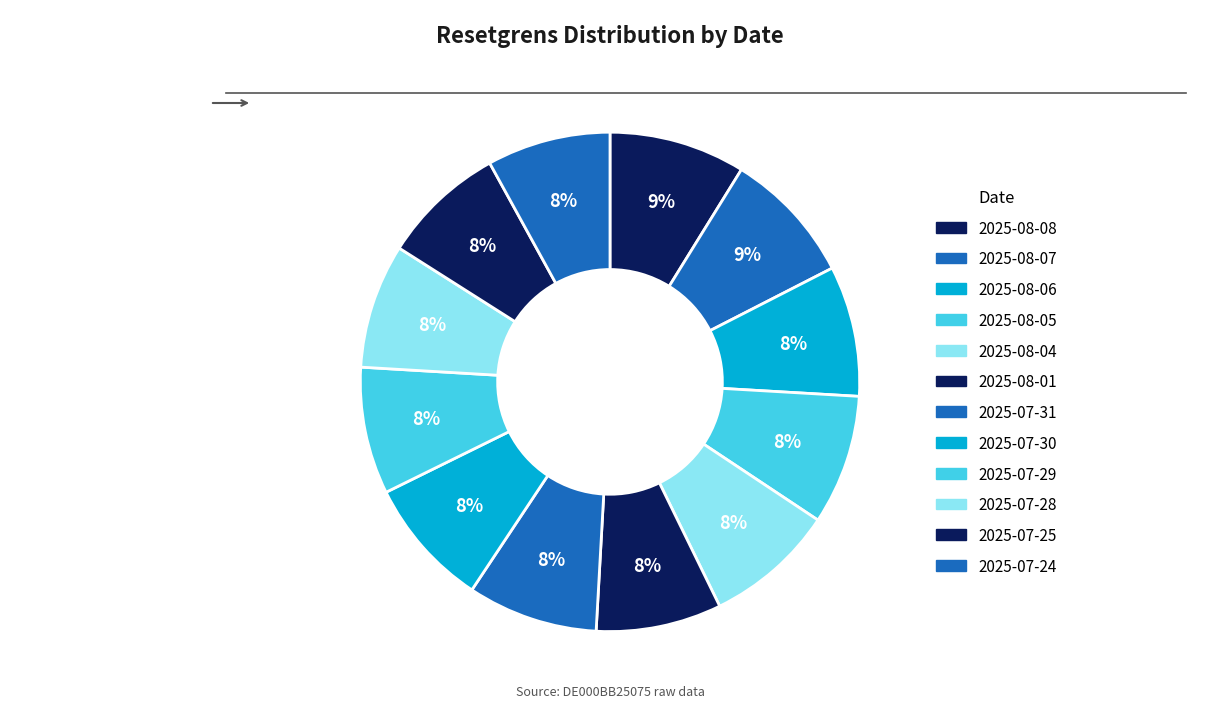

How many slices are in this pie chart?

12